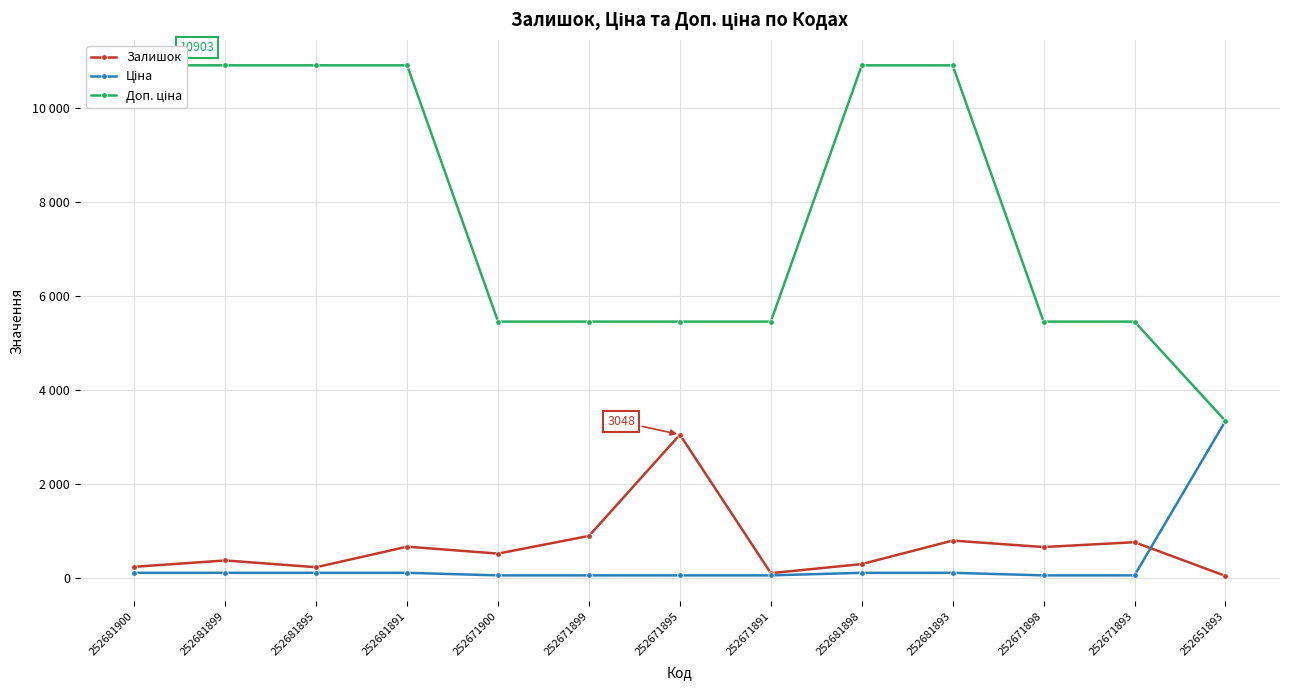

At which category is the sum across all series the highest?

252681893